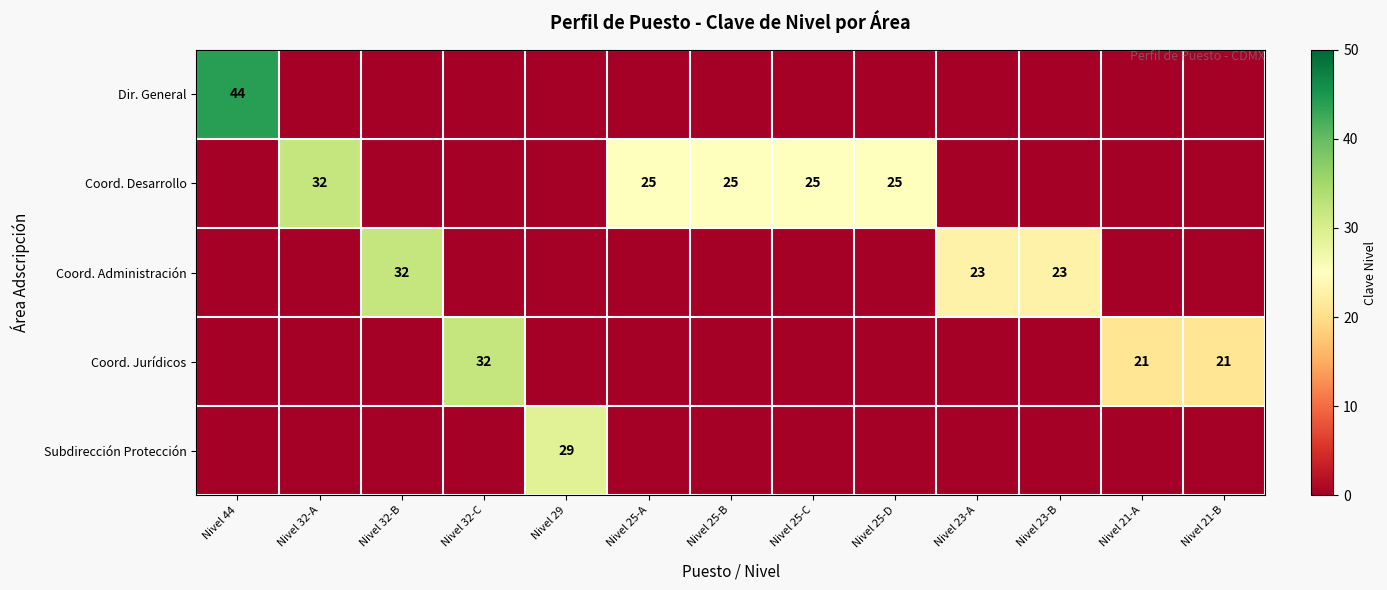

The Coord. Desarrollo series shows 9 at Nivel 25-A. True or false?

False